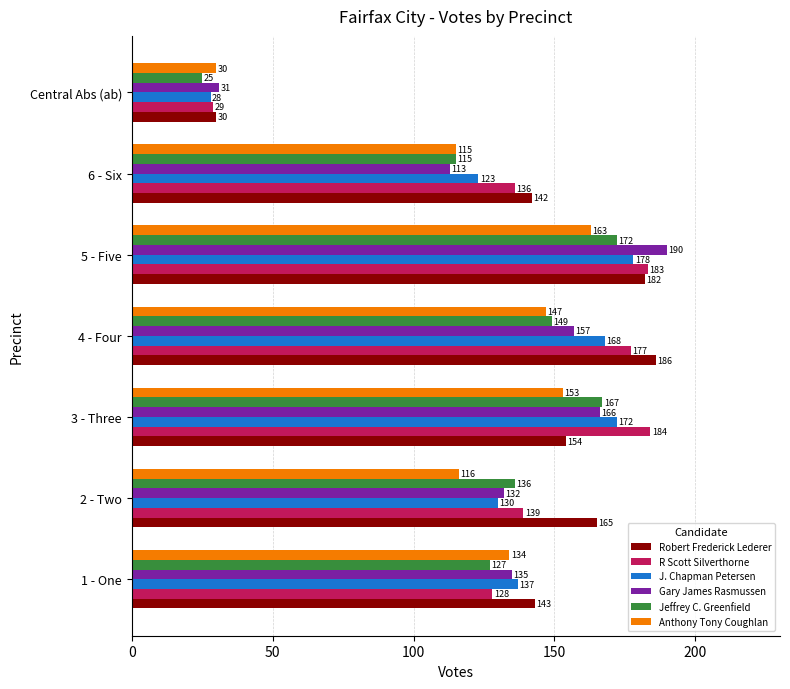

What is the difference between the highest and lowest values at Central Abs (ab)?

6